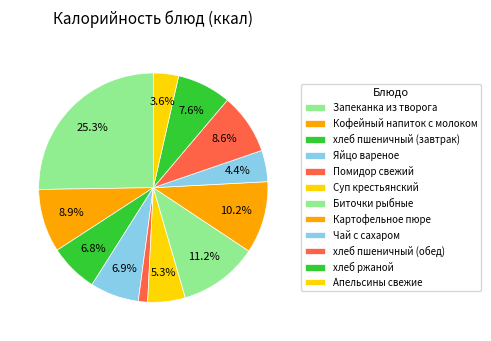

To the nearest percent, what percentage of the pie is хлеб пшеничный (обед)?

9%